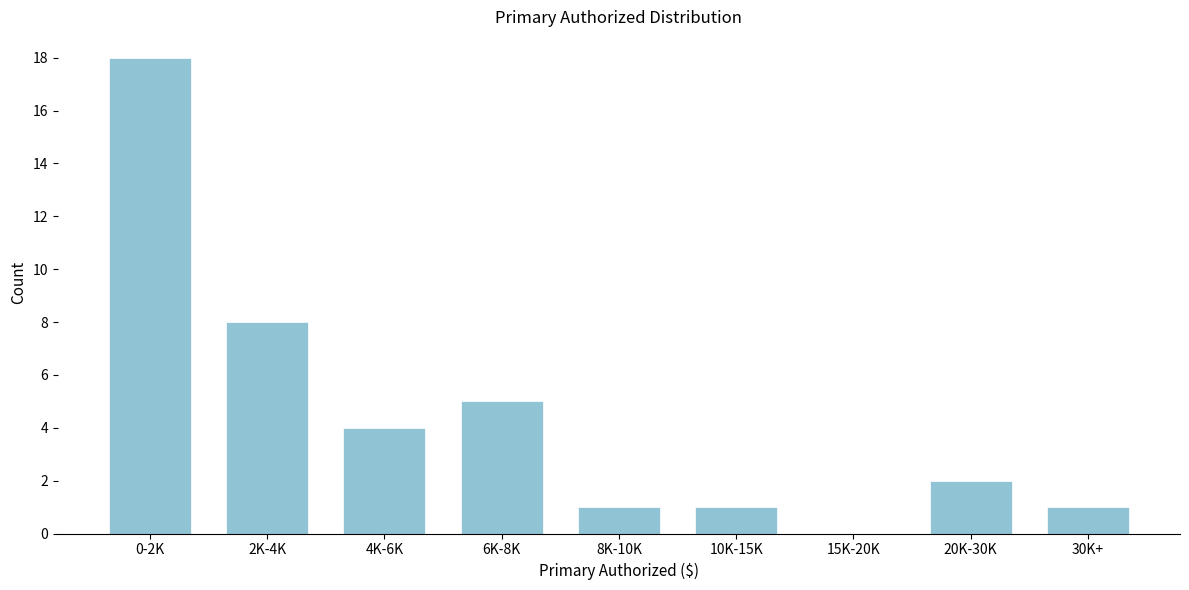

Reading right to left, what are all the values shown in this chart?

30K+=1	20K-30K=2	15K-20K=0	10K-15K=1	8K-10K=1	6K-8K=5	4K-6K=4	2K-4K=8	0-2K=18